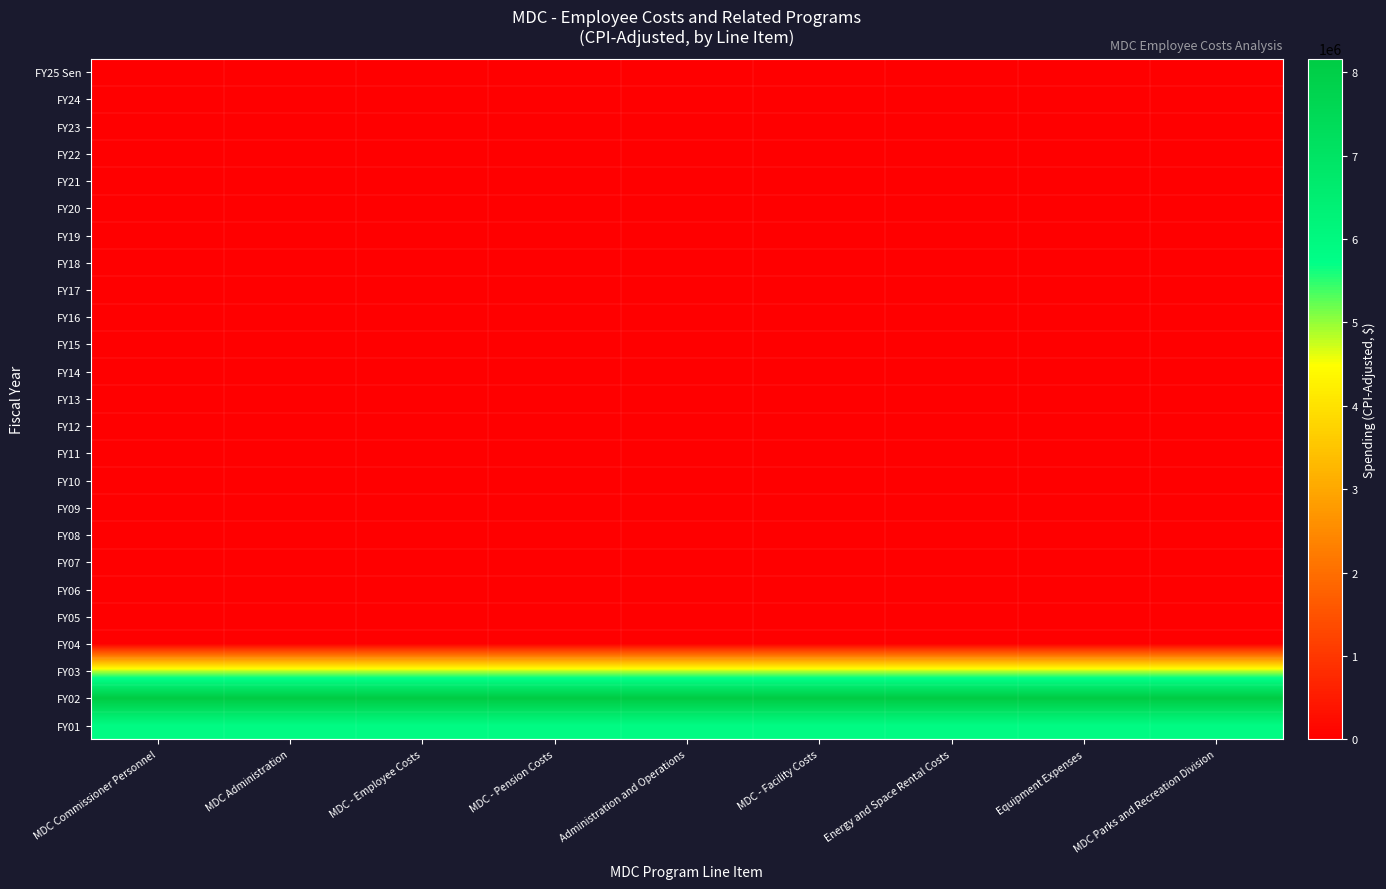

What is the difference between the highest and lowest values at MDC Parks and Recreation Division?

8164609.1